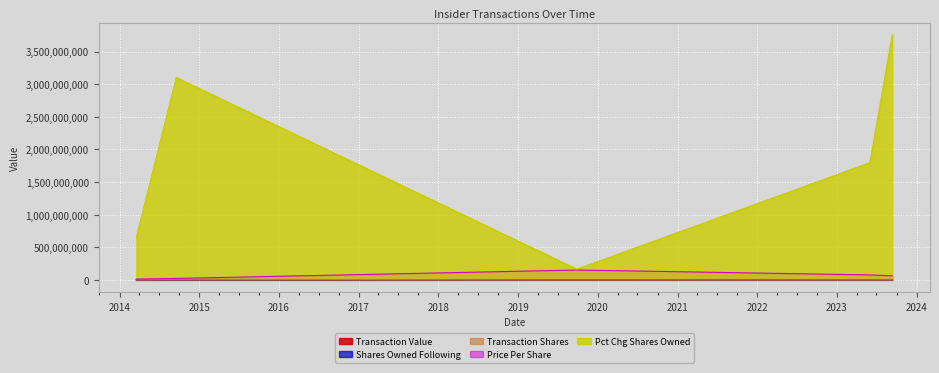

At which label does transactionValue reach its peak?

2014-09-18